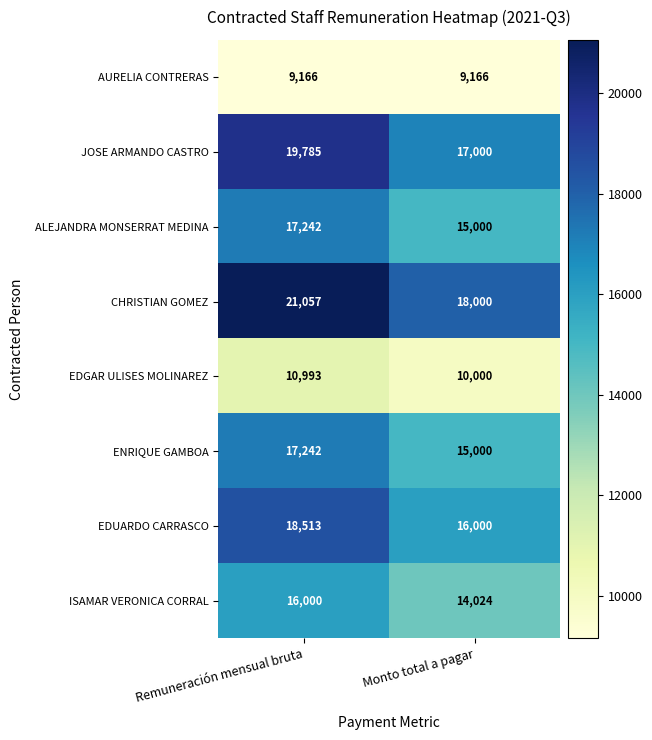

What value does the ENRIQUE GAMBOA series have at Monto total a pagar, to the nearest 10?

15000